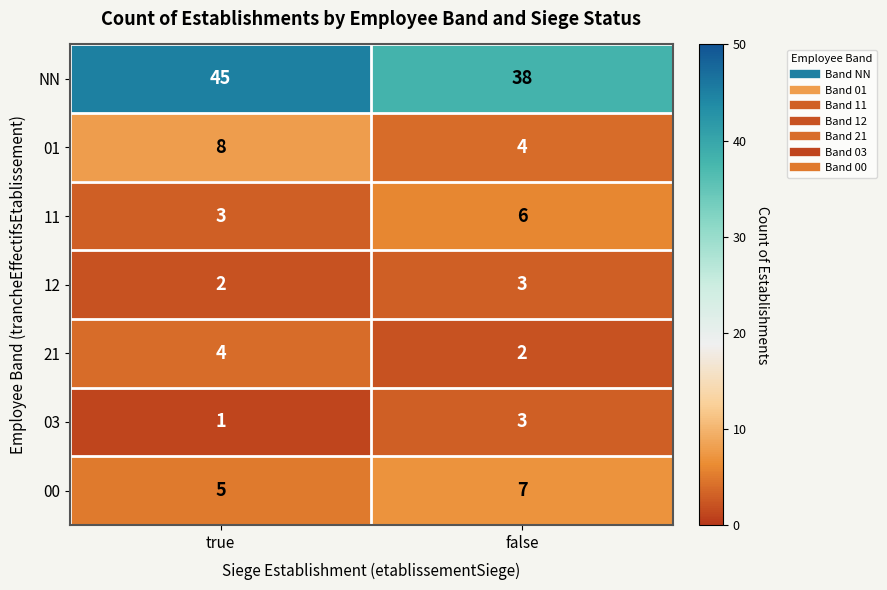

Reading left to right, what are all the values shown in this chart?

NN: true=45	false=38
01: true=8	false=4
11: true=3	false=6
12: true=2	false=3
21: true=4	false=2
03: true=1	false=3
00: true=5	false=7